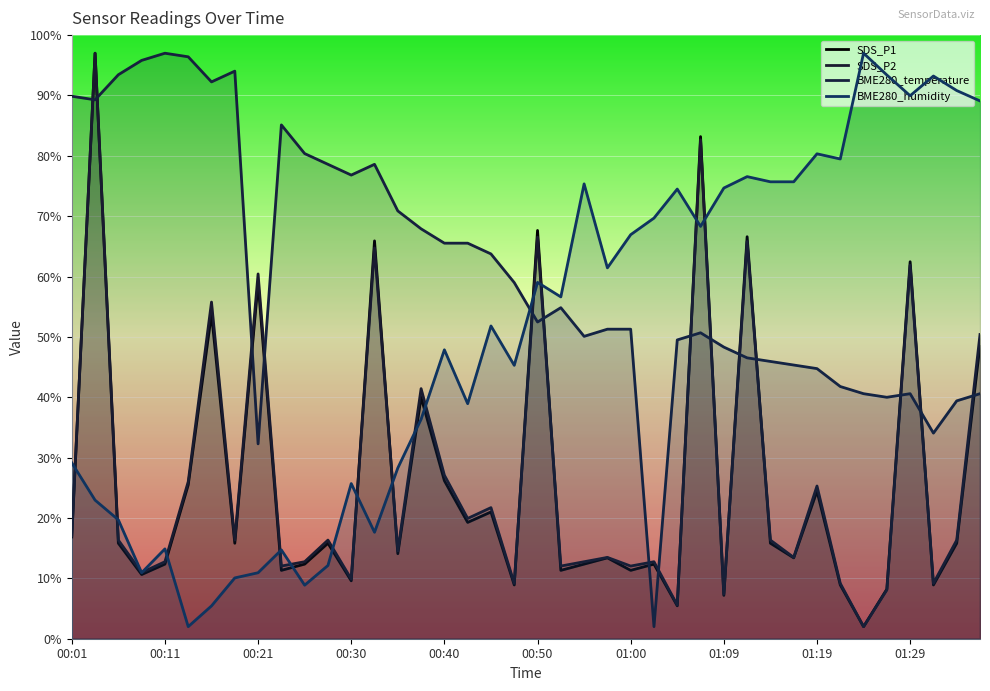

How many interior local peaks does the BME280_humidity series have?

12